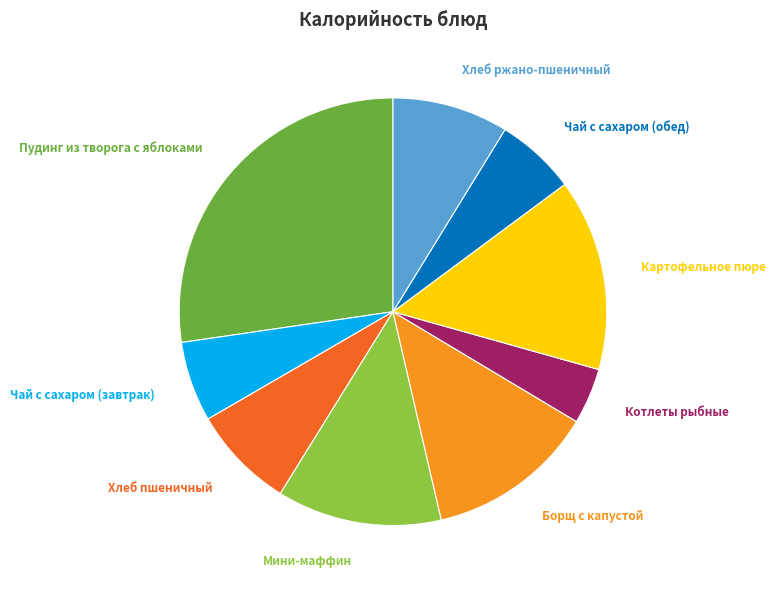

Is there a majority slice in this chart?

No